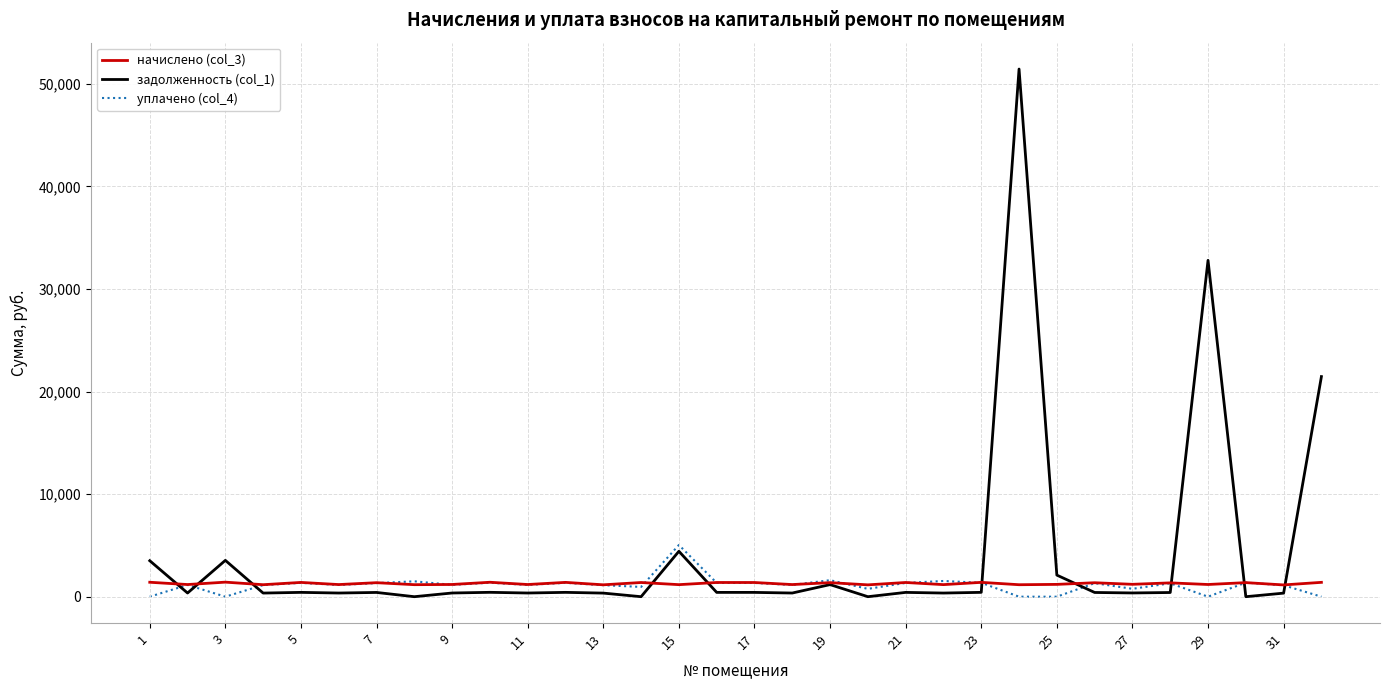

What is the highest value of the задолженность (col_1) series?

51437.8